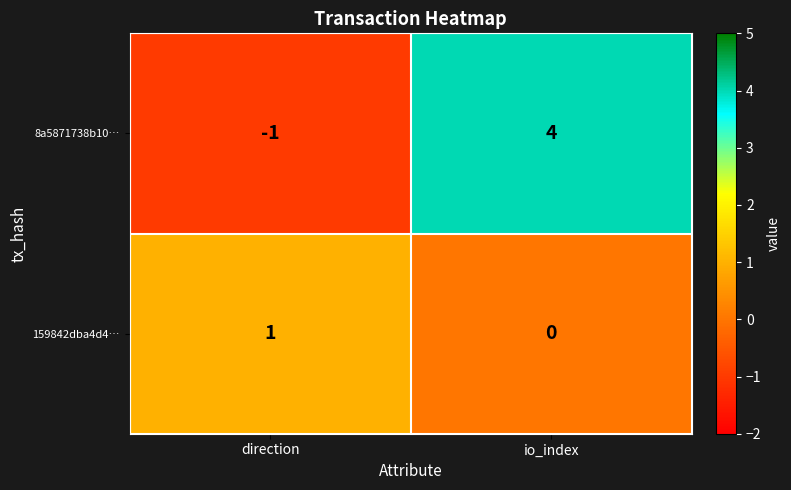

What is the sum of all 8a5871738b10… values?

3